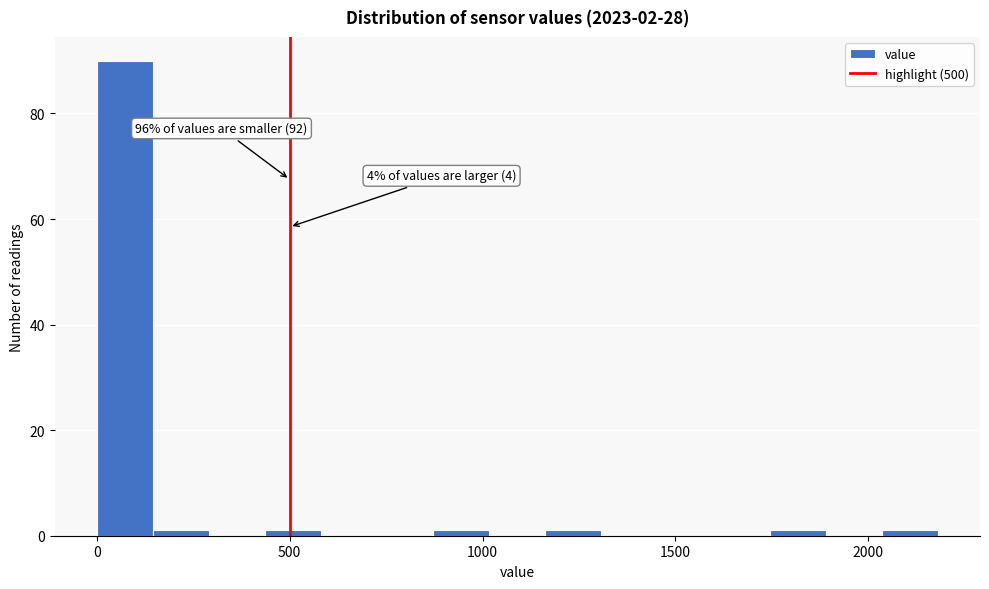

Read against the x-axis, roughly where is the centre of the tallest bar?

50